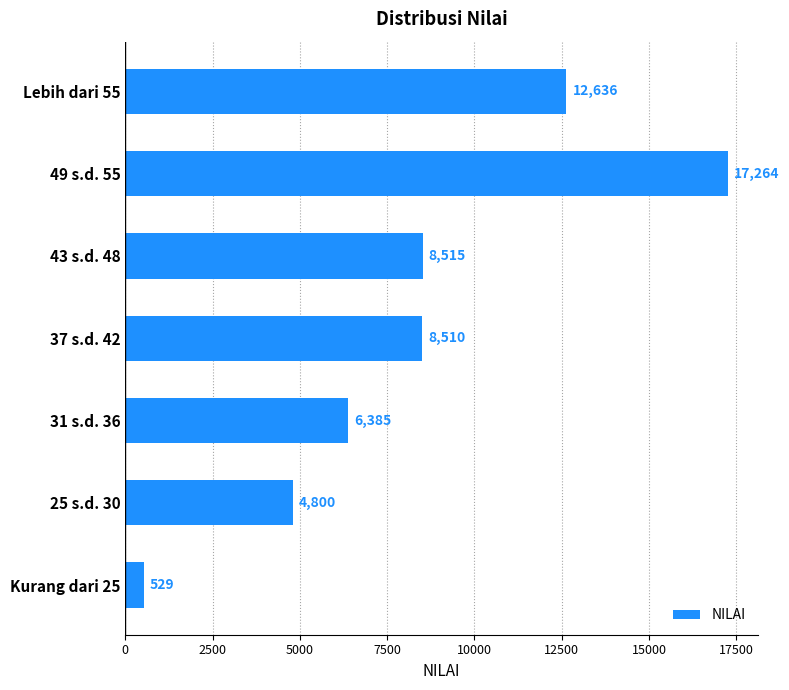

What is the change in value from Kurang dari 25 to 25 s.d. 30?

+4271